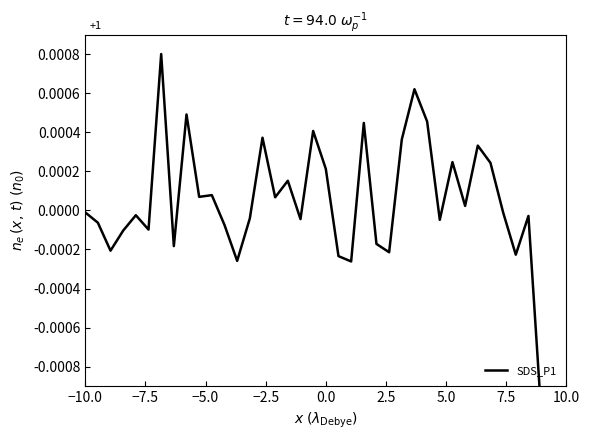

True or false: the data has more than 2 interior local peaks.

True